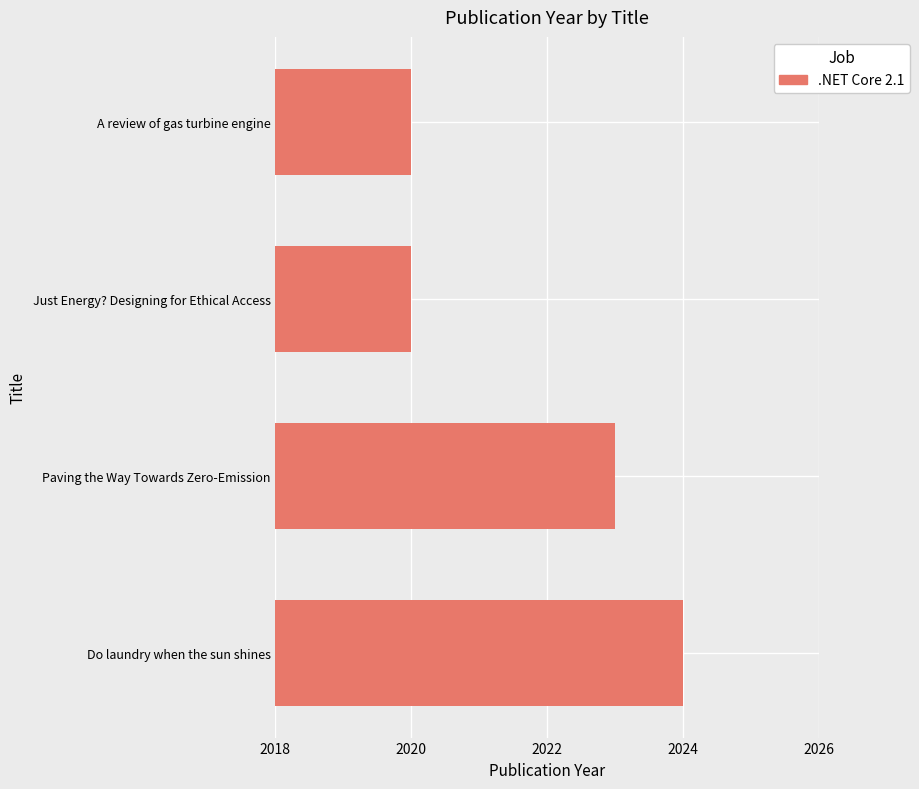

Count the values in the range 2020 to 2024.

4